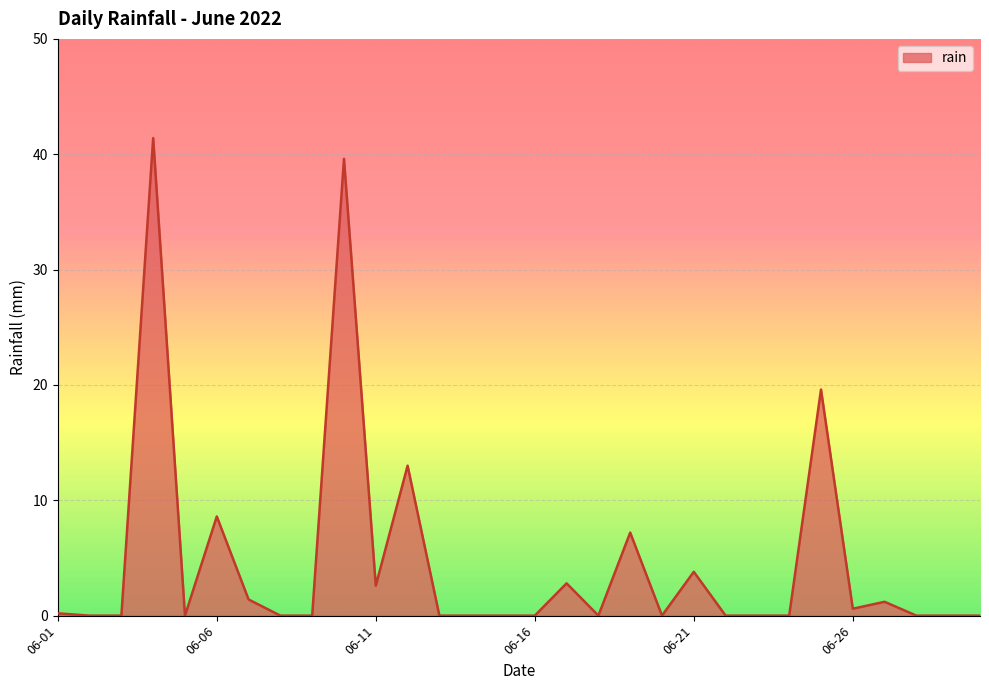

What is the difference between the maximum and minimum values?

41.4